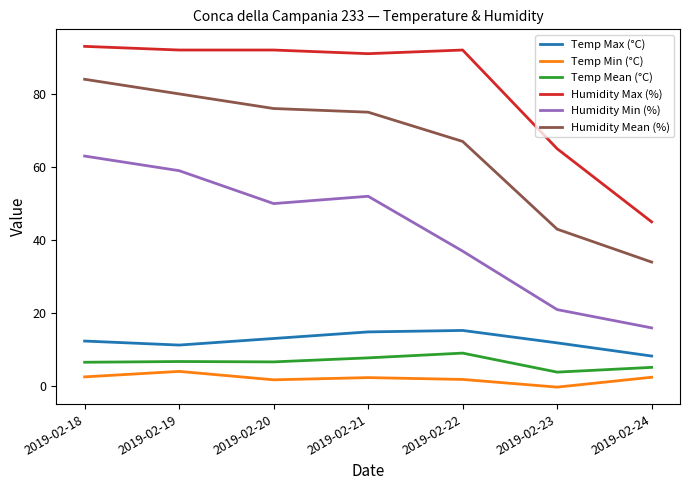

Rank the series by their maximum value, from highest to lowest.

Humidity Max (%), Humidity Mean (%), Humidity Min (%), Temp Max (°C), Temp Mean (°C), Temp Min (°C)